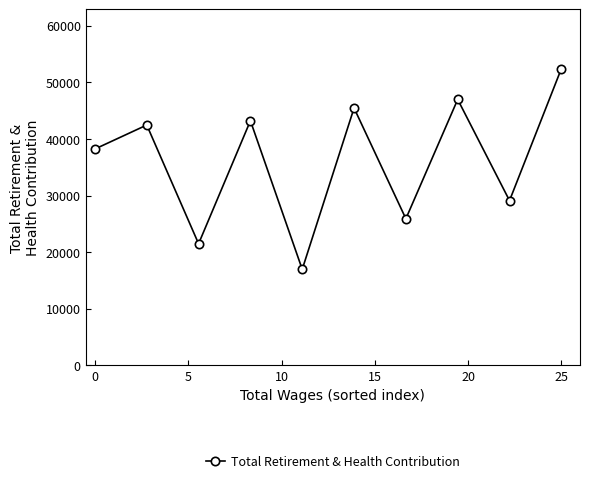

True or false: there are more than 1 points higher than both neighbors.

True